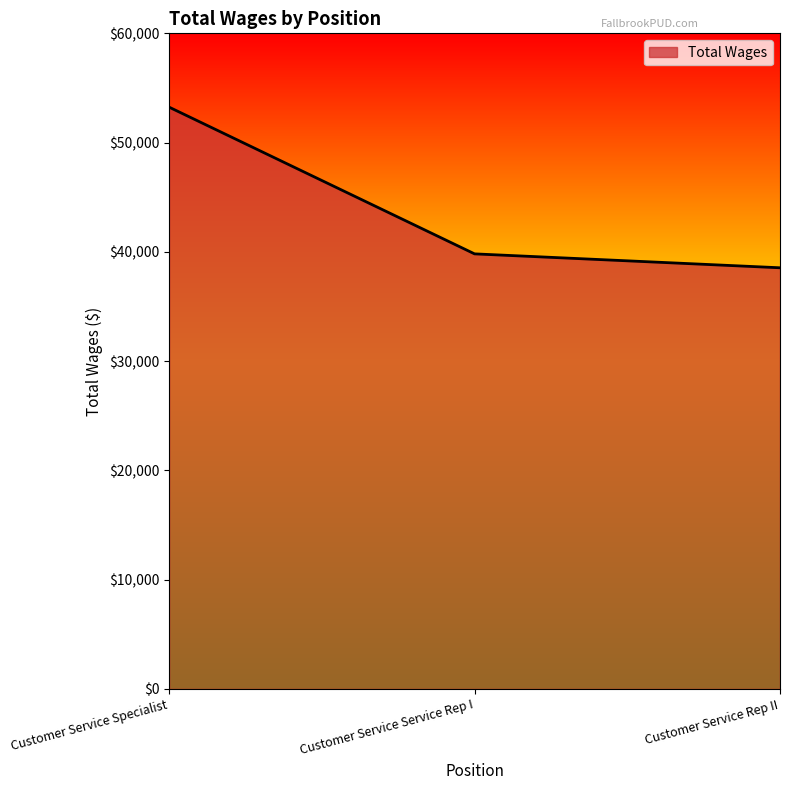

At which category does the chart reach its peak across all series?

Customer Service Specialist